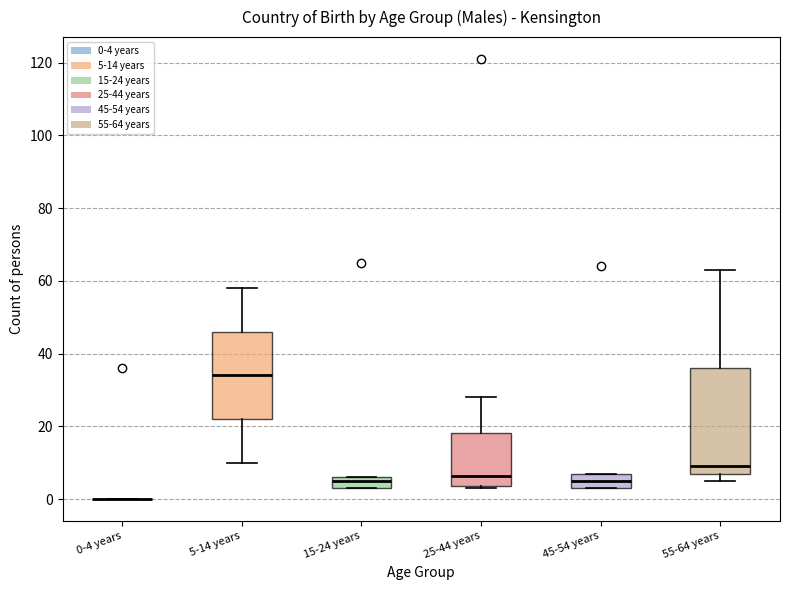

Reading left to right, read every box against the y-axis: the position of its median line, the range the box covers, and the ends of its whiskers. The values are not printed on the chart, so give them approximately, as read against the axis.

0-4 years: box collapsed to a line at 0, whiskers 0 to 0
5-14 years: median 34, box 22 to 46, whiskers 10 to 58
15-24 years: median 6 (just below the box's upper edge), box 4 to 6, whiskers 4 to 6
25-44 years: median 6, box 4 to 18, whiskers 4 (just below the box's lower edge) to 28
45-54 years: median 6, box 4 to 8, whiskers 4 to 8
55-64 years: median 10, box 8 to 36, whiskers 6 to 64